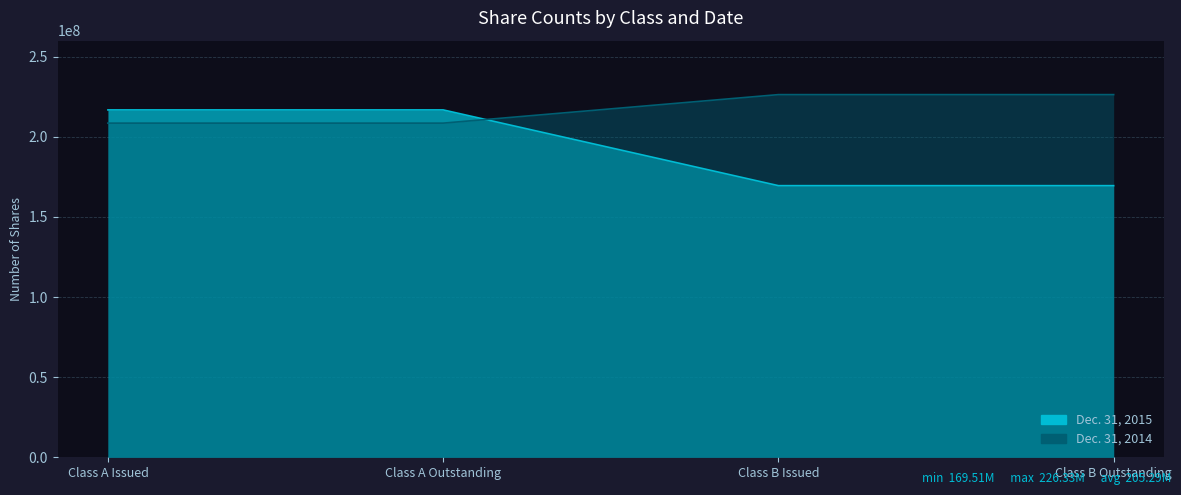

True or false: Dec. 31, 2015 and Dec. 31, 2014 intersect in this chart.

True